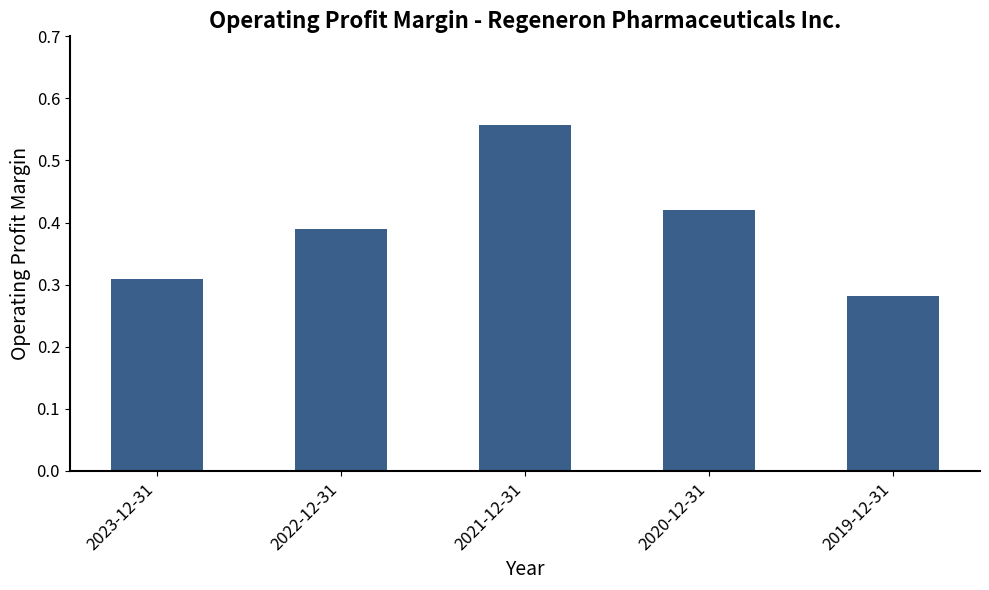

What position from the right is 2023-12-31?

5